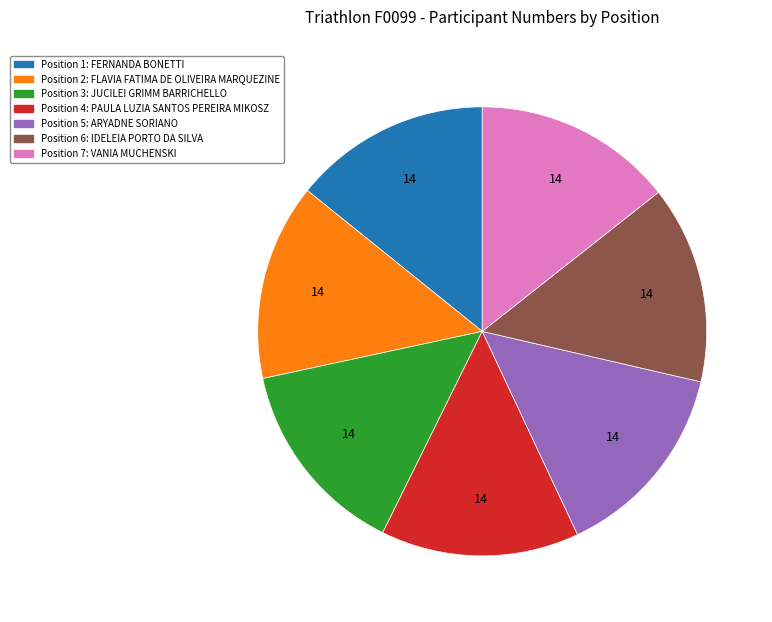

Does any single category account for the majority?

No